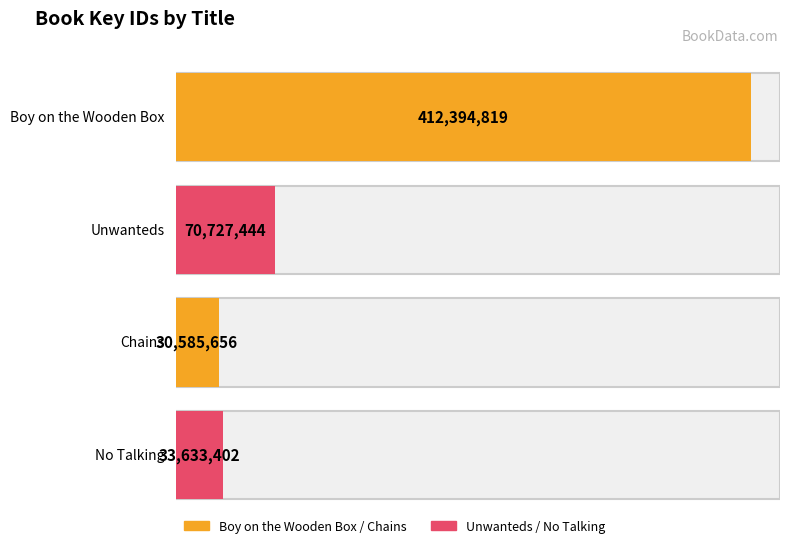

List the labels in order of value, largest first.

Boy on the Wooden Box, Unwanteds, No Talking, Chains